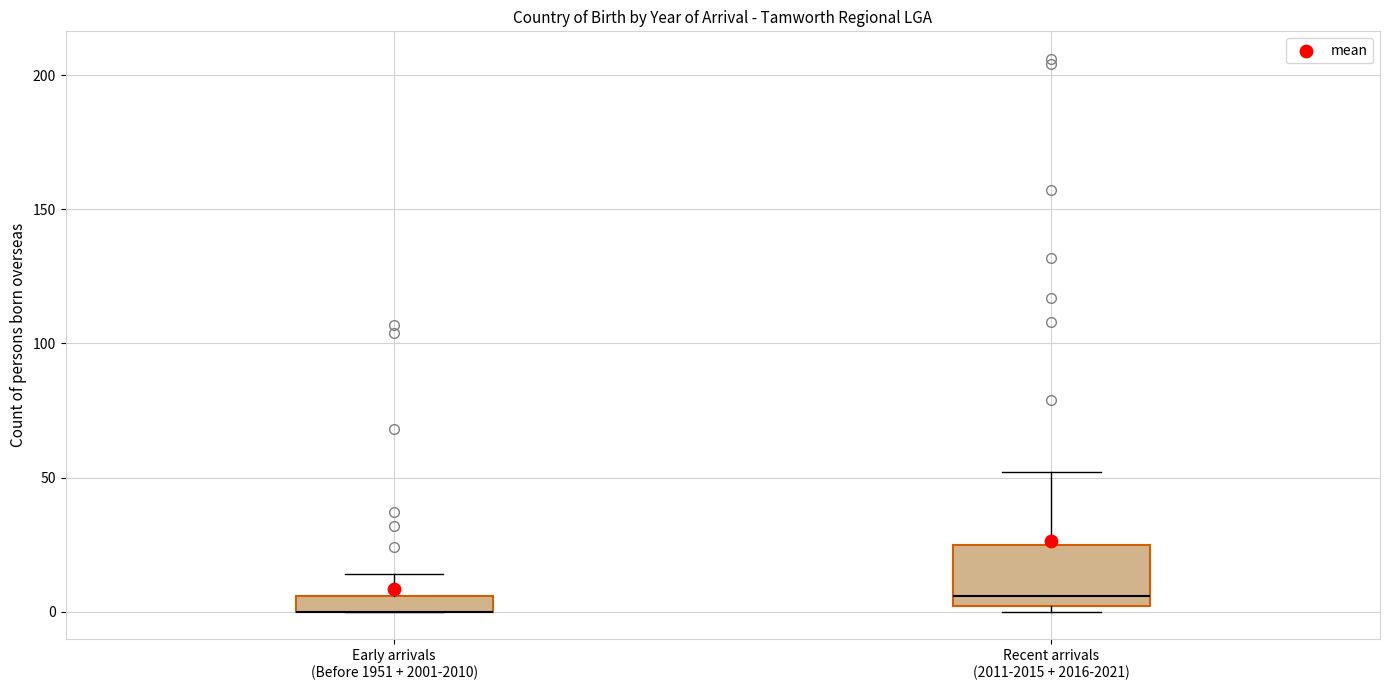

Where does the upper whisker of the box for Early arrivals (Before 1951 + 2001-2010) end on the y-axis? The values are not printed on the chart, so give them approximately, as read against the axis.

15